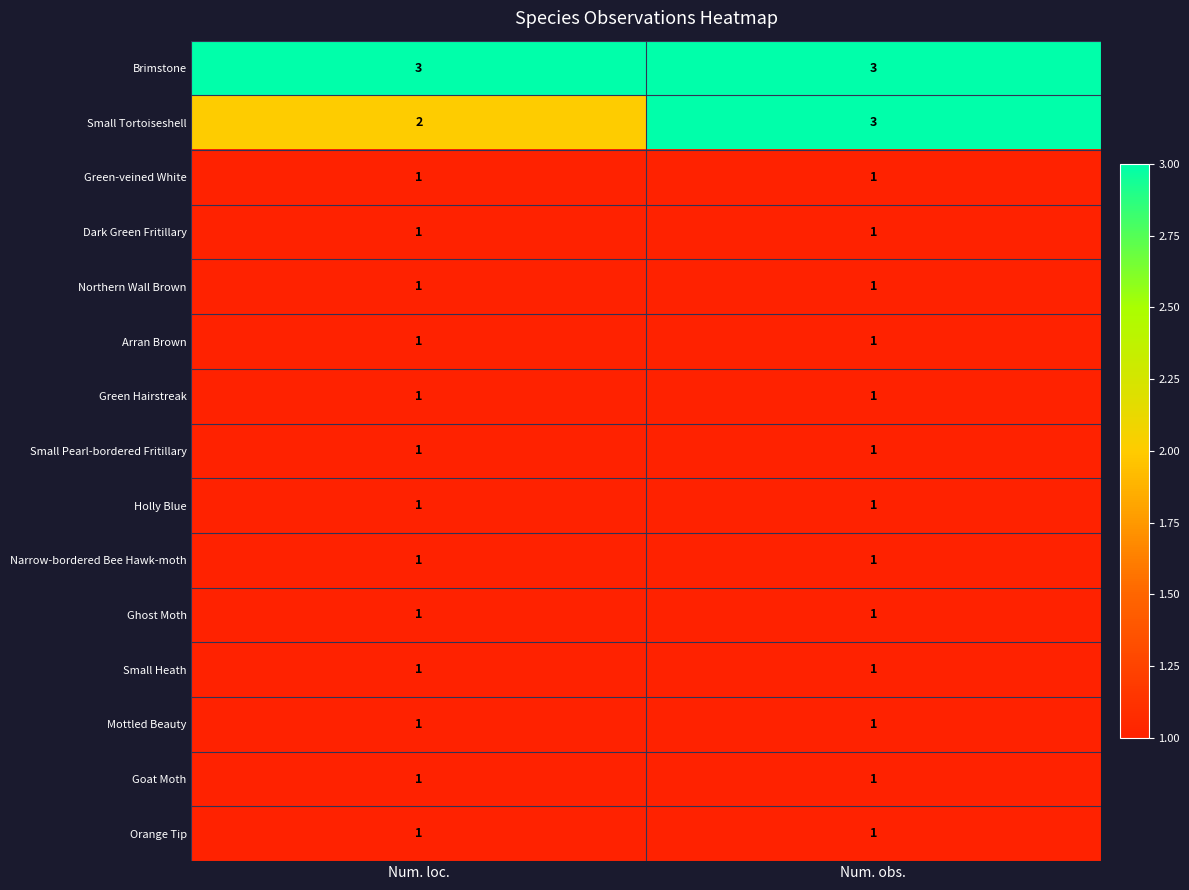

Reading right to left, list all the values displayed in this chart.

Brimstone: 3	3
Small Tortoiseshell: 3	2
Green-veined White: 1	1
Dark Green Fritillary: 1	1
Northern Wall Brown: 1	1
Arran Brown: 1	1
Green Hairstreak: 1	1
Small Pearl-bordered Fritillary: 1	1
Holly Blue: 1	1
Narrow-bordered Bee Hawk-moth: 1	1
Ghost Moth: 1	1
Small Heath: 1	1
Mottled Beauty: 1	1
Goat Moth: 1	1
Orange Tip: 1	1